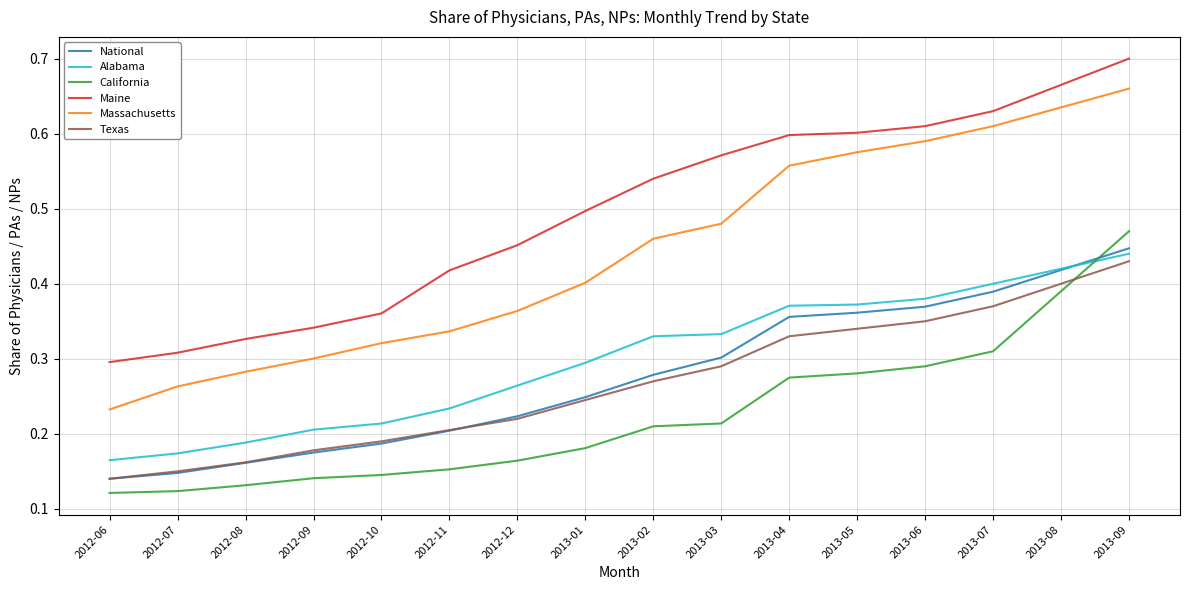

Which category has the highest value in the National series?

2013-09